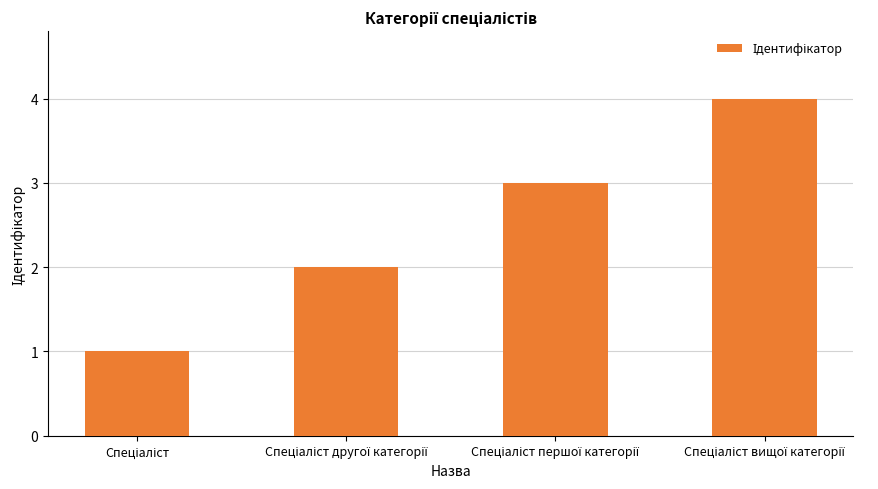

What is the difference between the maximum and minimum values?

3